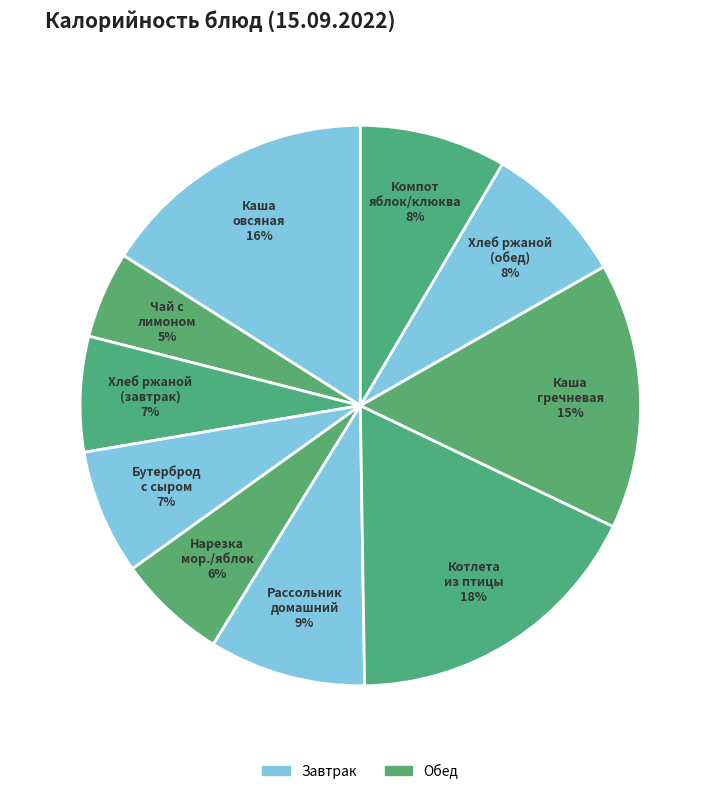

To the nearest percent, what is the difference between the largest and smallest slice percentages?

13%